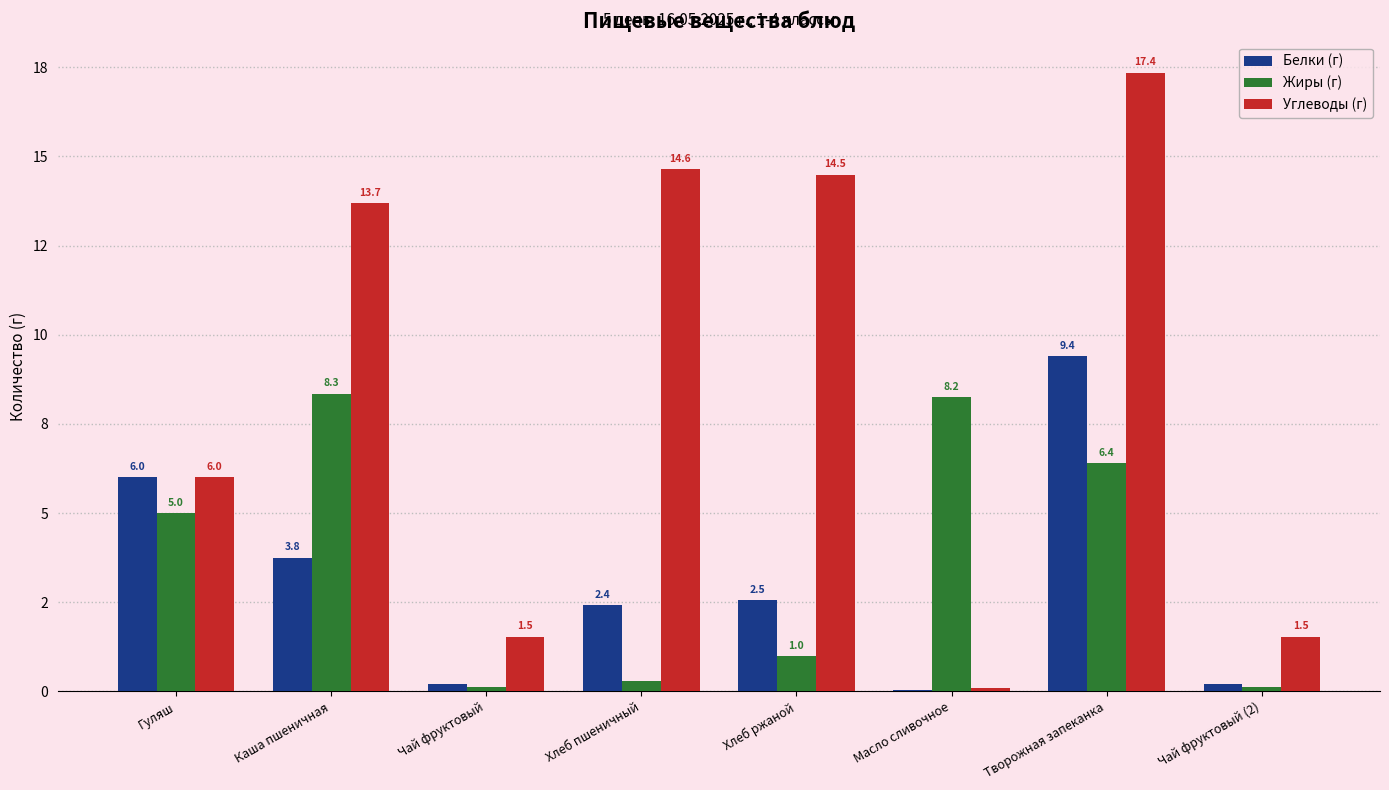

Are the bars grouped side by side (vs. stacked)?

Yes